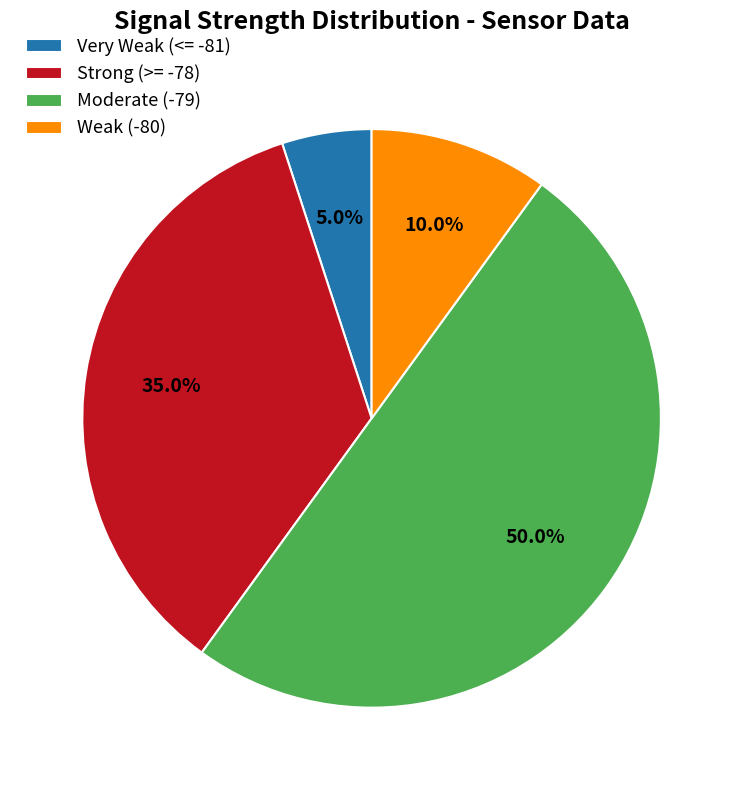

Which category has the smallest portion of the pie?

Very Weak (<= -81)